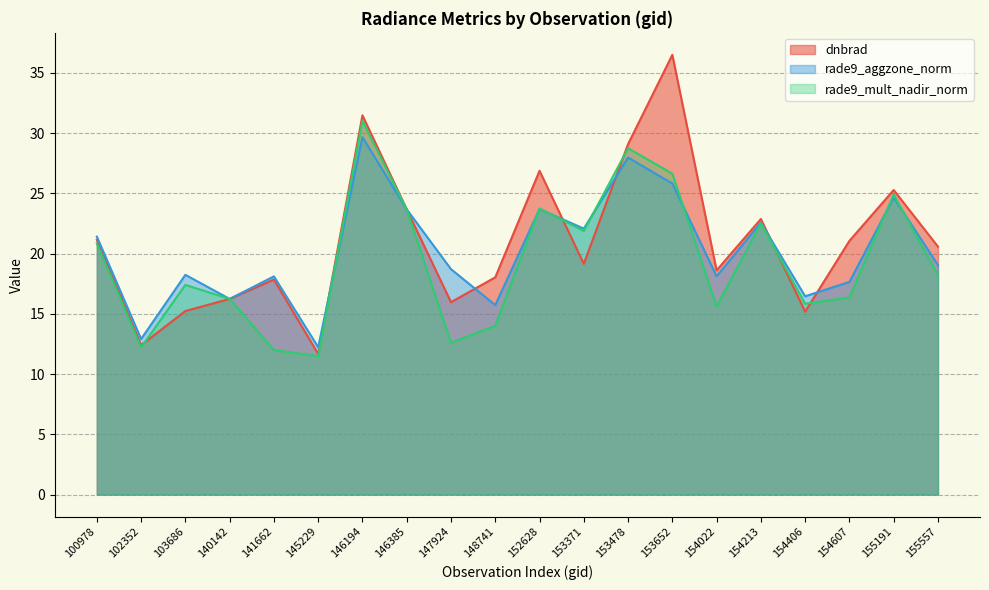

Between 153478 and 154406, which series saw the biggest shift?

dnbrad